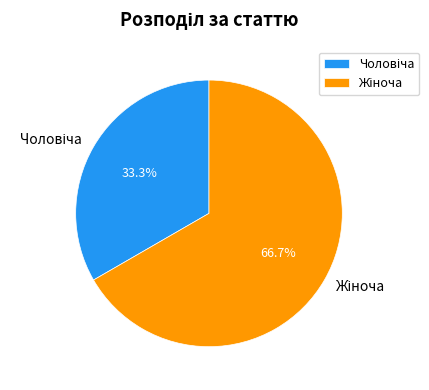

Does any single category account for the majority?

Yes